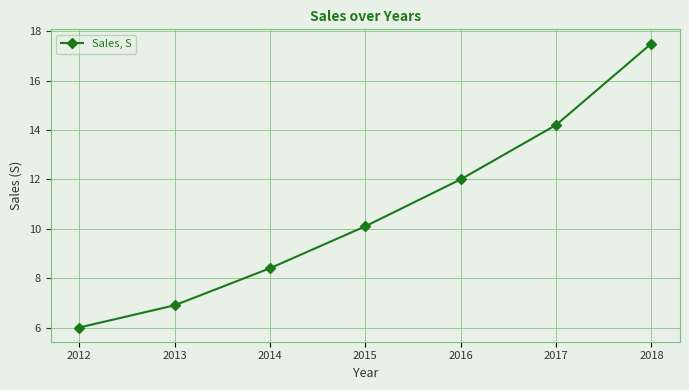

What is the difference between the maximum and second lowest values?

10.6